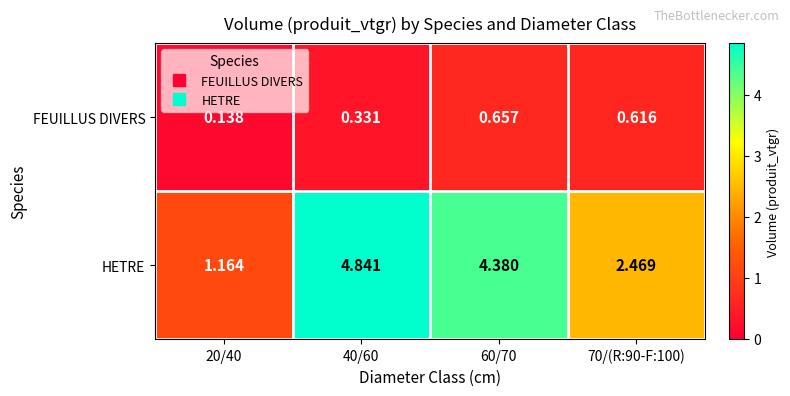

Which series has the largest total across all categories?

HETRE